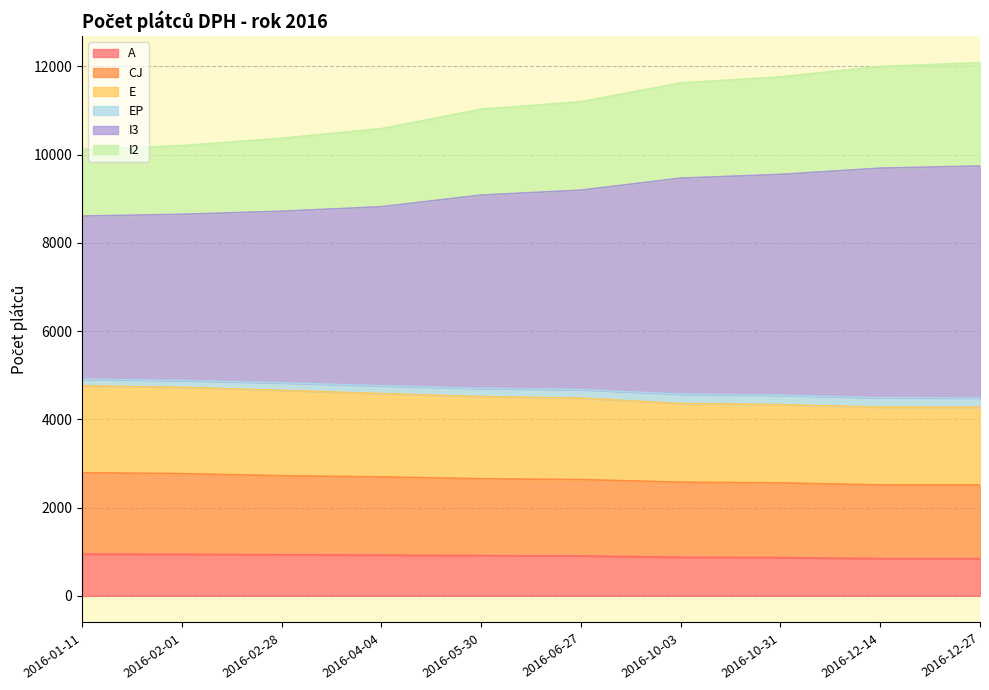

What is the lowest value of the A series?

842